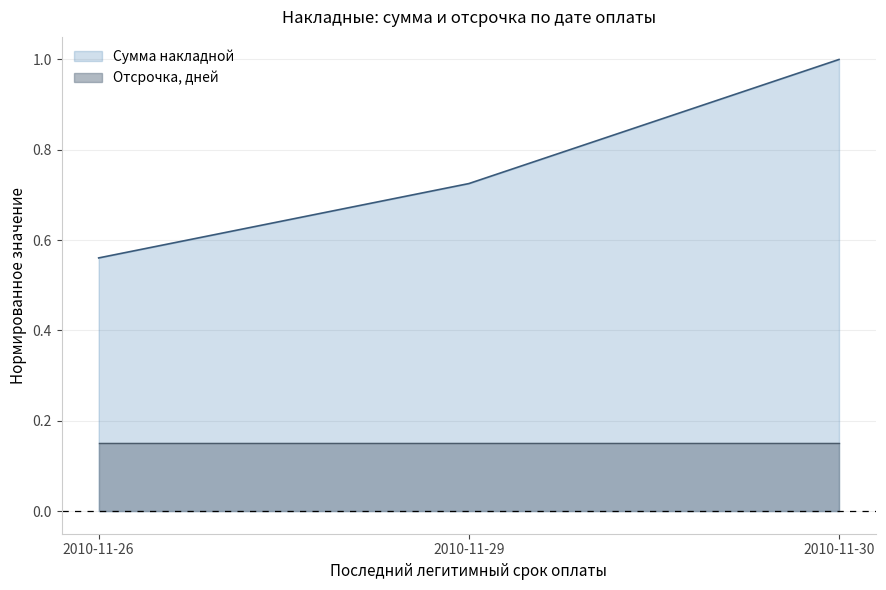

The value at 2010-11-30 is 0.2. True or false?

False